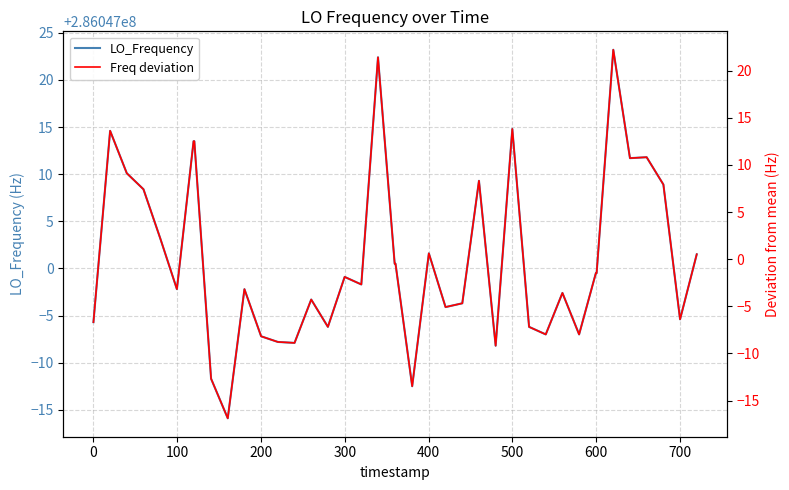

Which series changed the most between 400 and 500?

LO_Frequency